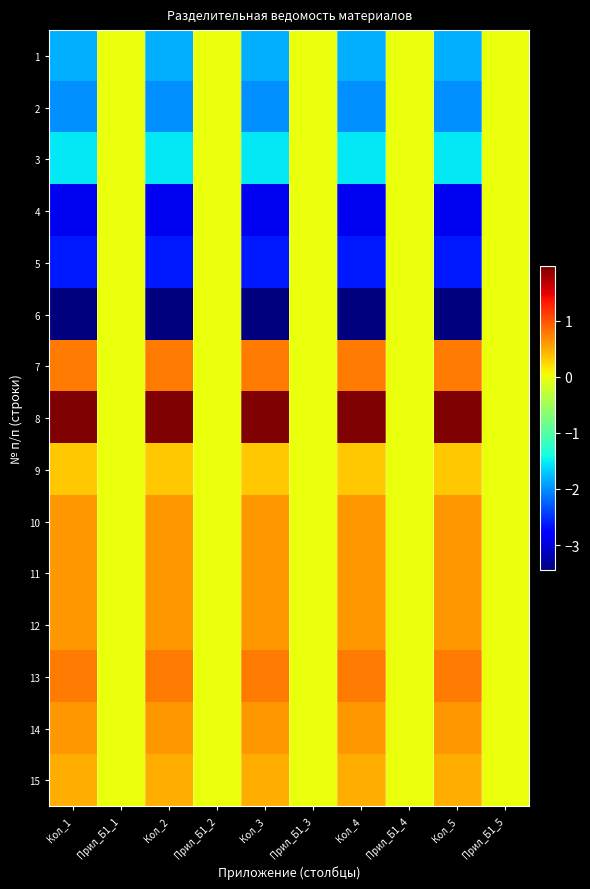

At how many categories does at least one series exceed 1?

5